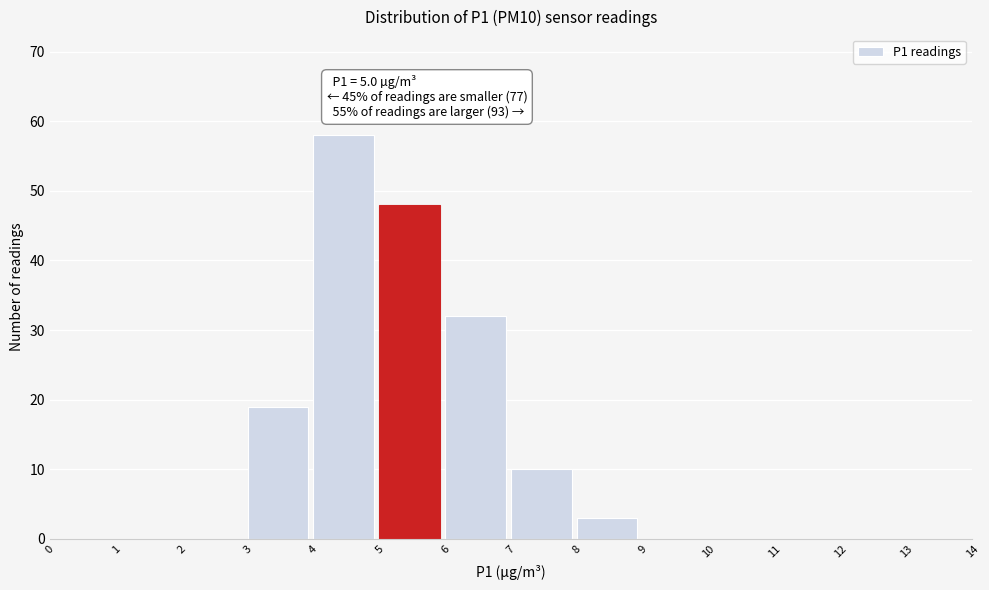

Which range on the x-axis has the tallest bar?

4 to 5